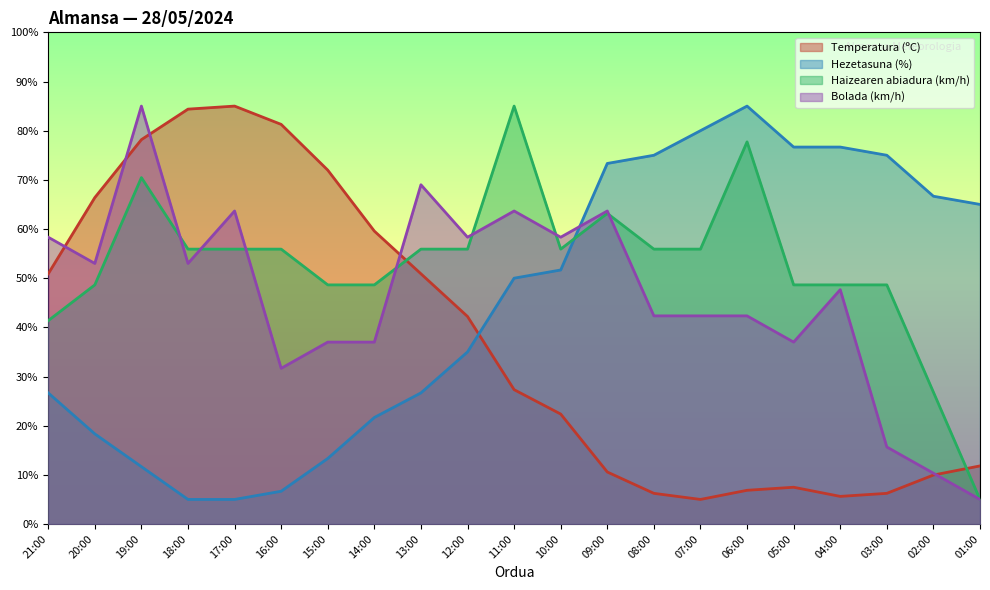

In Hezetasuna (%), how many points are higher than both neighbors (excluding endpoints)?

1